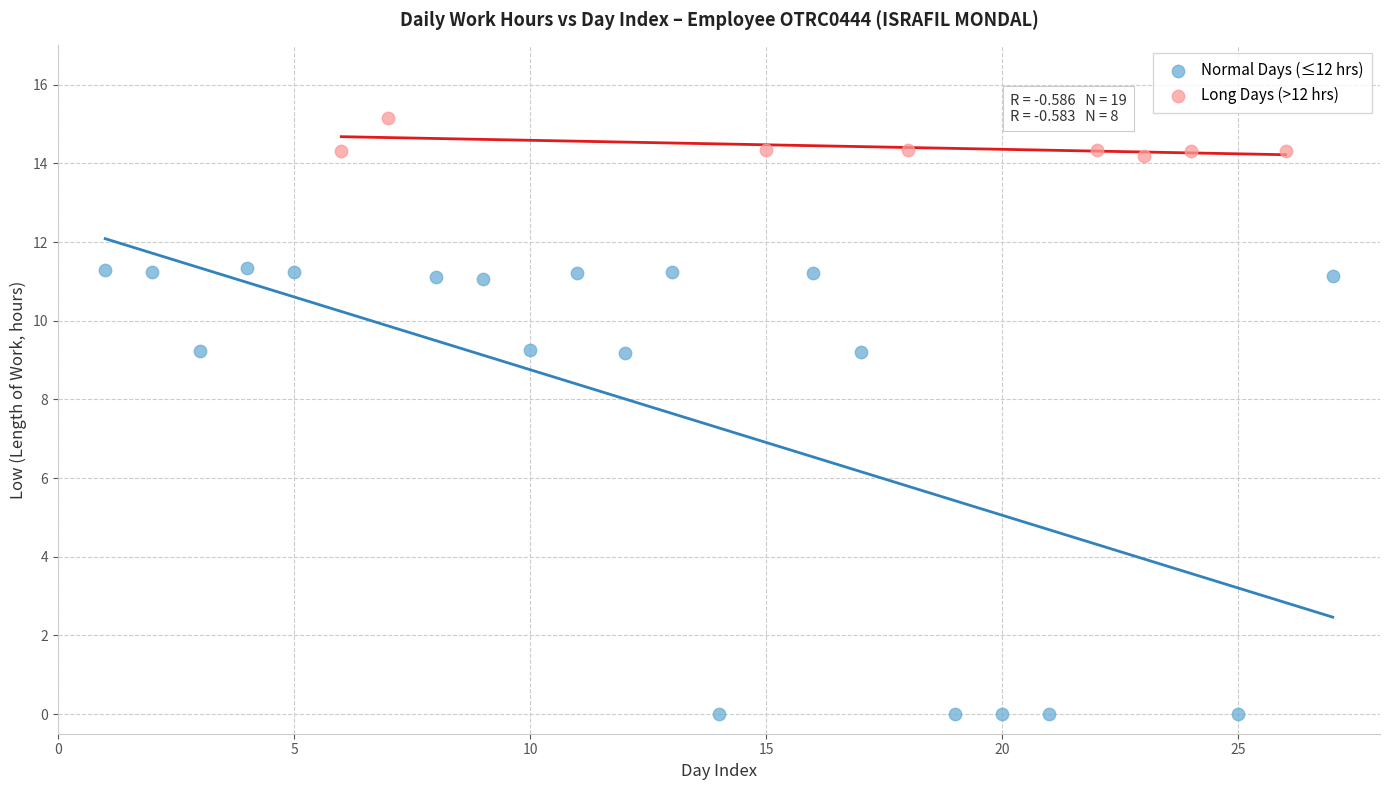

What are all the series names shown in the legend?

Normal Days (≤12 hrs), Long Days (>12 hrs)